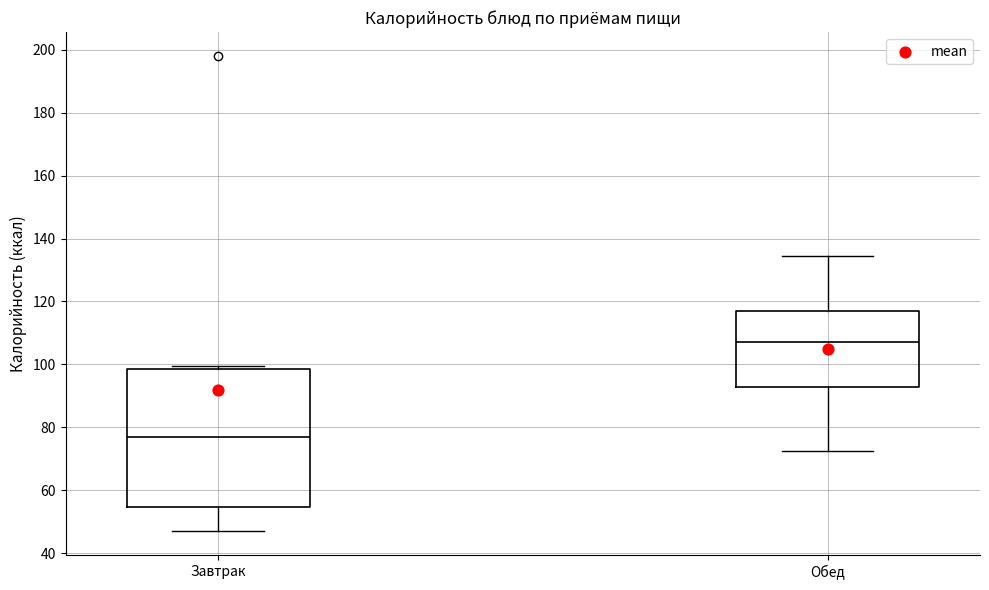

Which box is the tallest, from its lower edge to its upper edge?

Завтрак